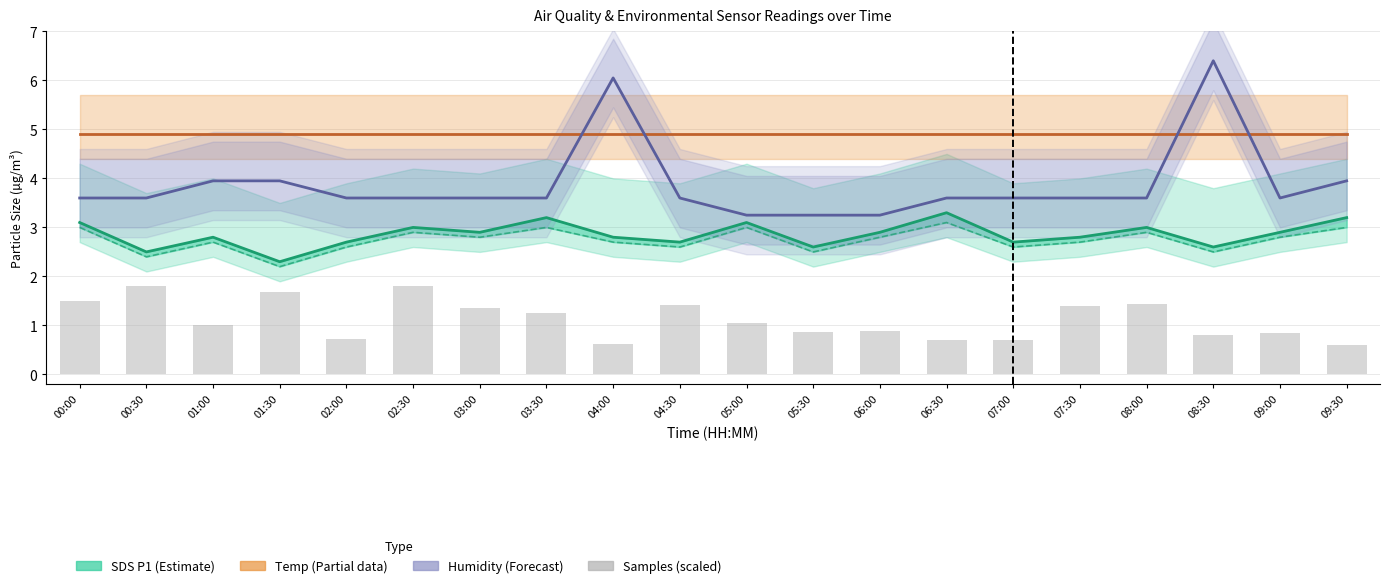

Reading left to right, transcribe all the data shown in this chart.

SDS P1 (Estimate): 00:00=3.1	00:30=2.5	01:00=2.8	01:30=2.3	02:00=2.7	02:30=3.0	03:00=2.9	03:30=3.2	04:00=2.8	04:30=2.7	05:00=3.1	05:30=2.6	06:00=2.9	06:30=3.3	07:00=2.7	07:30=2.8	08:00=3.0	08:30=2.6	09:00=2.9	09:30=3.2
Temp (Partial data): 00:00=4.9	00:30=4.9	01:00=4.9	01:30=4.9	02:00=4.9	02:30=4.9	03:00=4.9	03:30=4.9	04:00=4.9	04:30=4.9	05:00=4.9	05:30=4.9	06:00=4.9	06:30=4.9	07:00=4.9	07:30=4.9	08:00=4.9	08:30=4.9	09:00=4.9	09:30=4.9
Humidity (Forecast): 00:00=3.6	00:30=3.6	01:00=4.0	01:30=4.0	02:00=3.6	02:30=3.6	03:00=3.6	03:30=3.6	04:00=6.0	04:30=3.6	05:00=3.2	05:30=3.2	06:00=3.2	06:30=3.6	07:00=3.6	07:30=3.6	08:00=3.6	08:30=6.4	09:00=3.6	09:30=4.0
Samples (scaled): 00:00=1.5	00:30=1.8	01:00=1.0	01:30=1.7	02:00=0.7	02:30=1.8	03:00=1.4	03:30=1.3	04:00=0.6	04:30=1.4	05:00=1.0	05:30=0.9	06:00=0.9	06:30=0.7	07:00=0.7	07:30=1.4	08:00=1.4	08:30=0.8	09:00=0.8	09:30=0.6